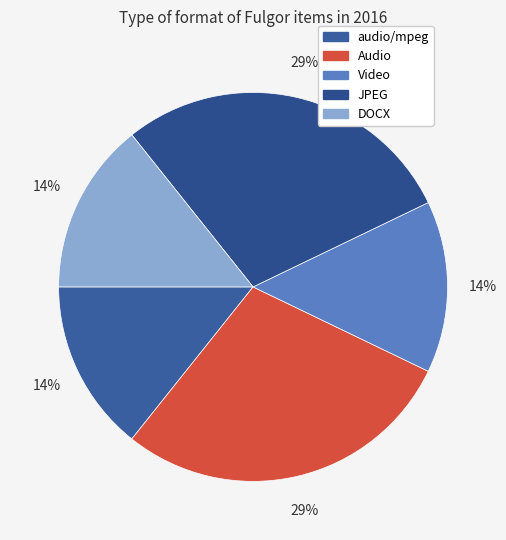

The audio/mpeg slice represents 19% of the pie. True or false?

False